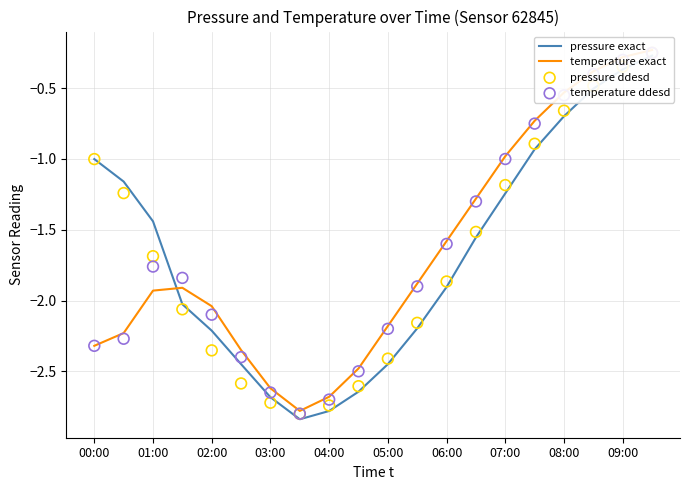

Is the value of pressure exact at 08:00 greater than the value of temperature ddesd at 13?

No